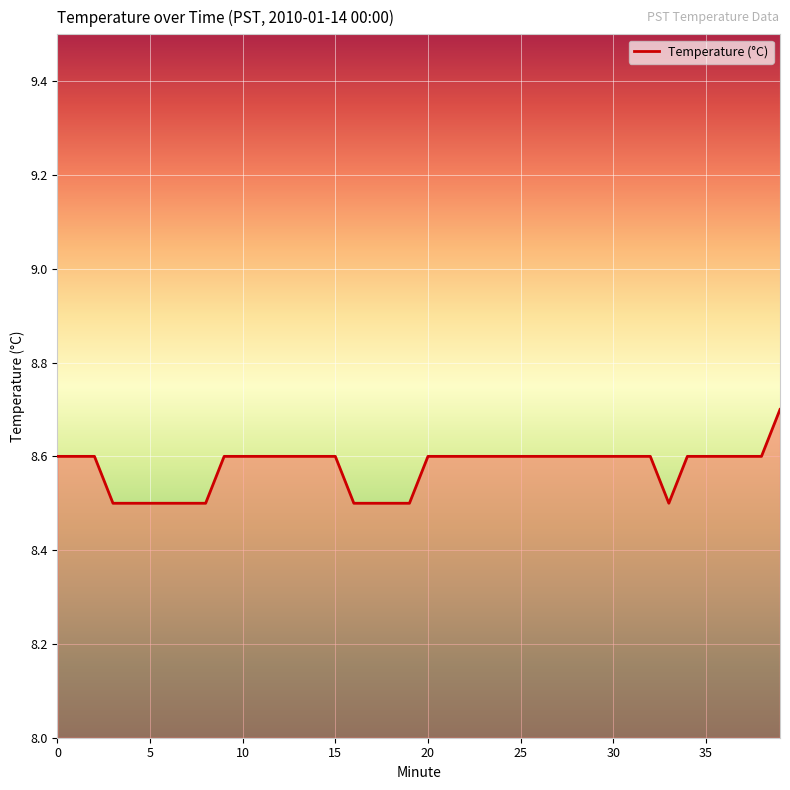

Reading left to right, transcribe all the data shown in this chart.

8.6	8.6	8.6	8.5	8.5	8.5	8.5	8.5	8.5	8.6	8.6	8.6	8.6	8.6	8.6	8.6	8.5	8.5	8.5	8.5	8.6	8.6	8.6	8.6	8.6	8.6	8.6	8.6	8.6	8.6	8.6	8.6	8.6	8.5	8.6	8.6	8.6	8.6	8.6	8.7